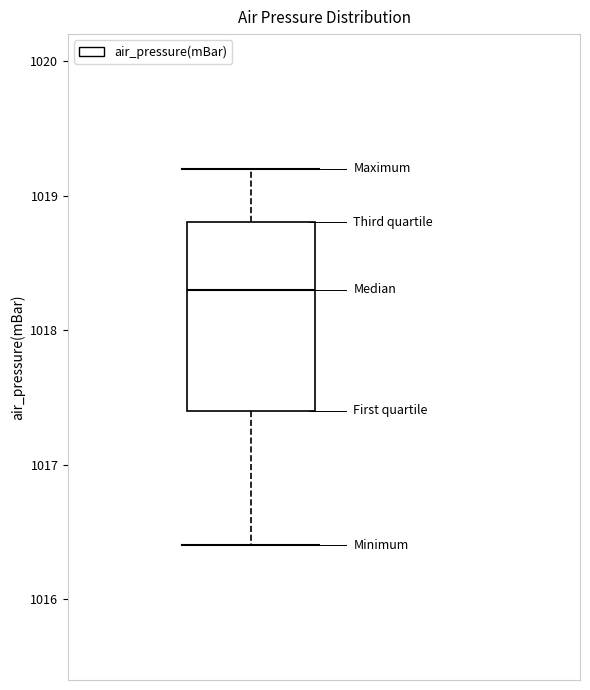

Where does the median line of the box sit on the y-axis? The values are not printed on the chart, so give them approximately, as read against the axis.

1018.3